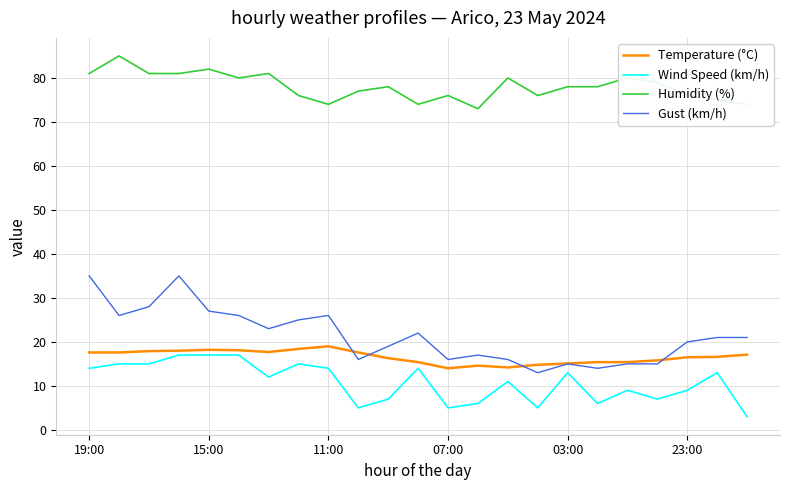

What is the smallest value displayed?

3.0